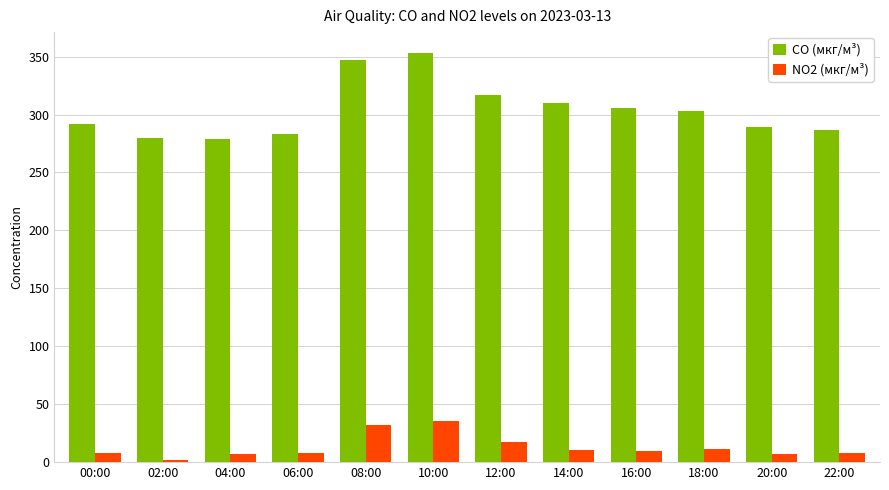

What is the value of the CO (мкг/м³) bar at the 4th from the left?

283.6